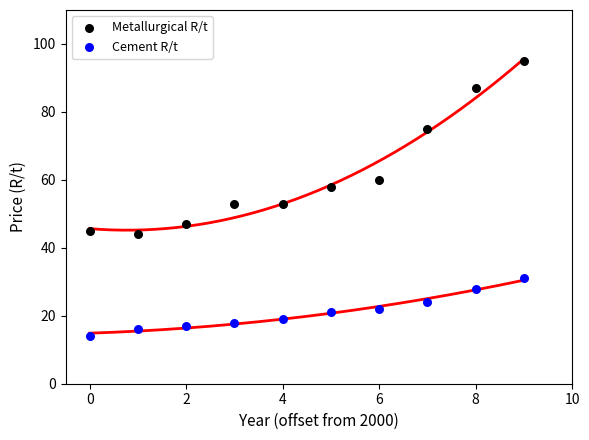

What are all the series names shown in the legend?

Metallurgical R/t, Cement R/t